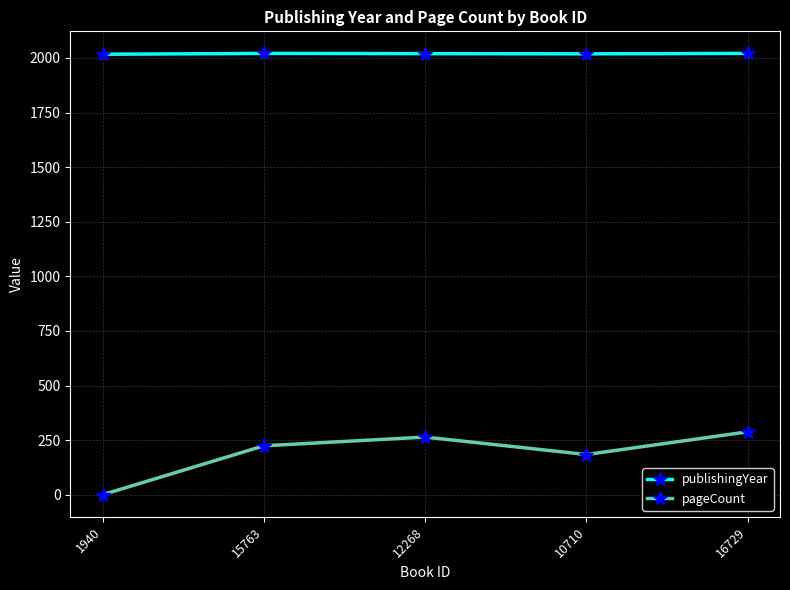

At how many categories does at least one series exceed 493?

5